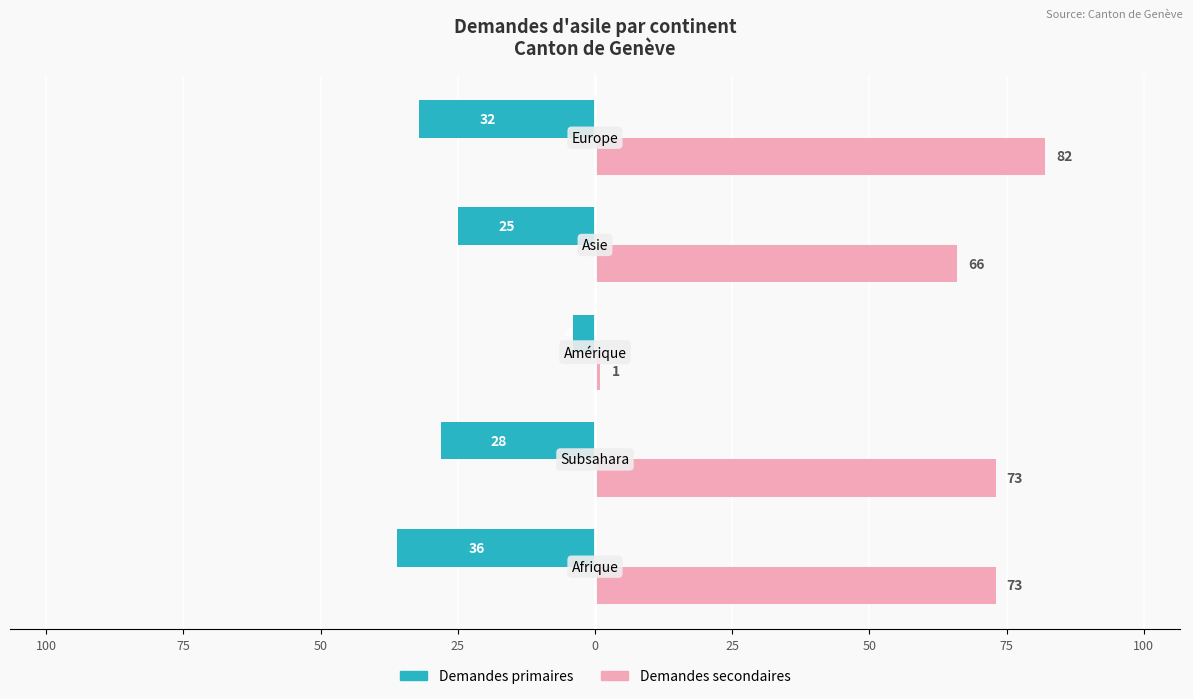

What are all the series names shown in the legend?

Demandes primaires, Demandes secondaires